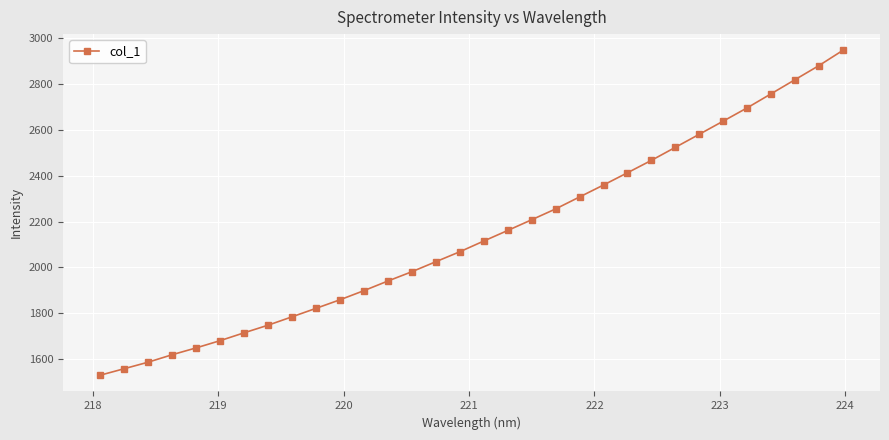

What is the value of the 3rd point from the left?

1587.1